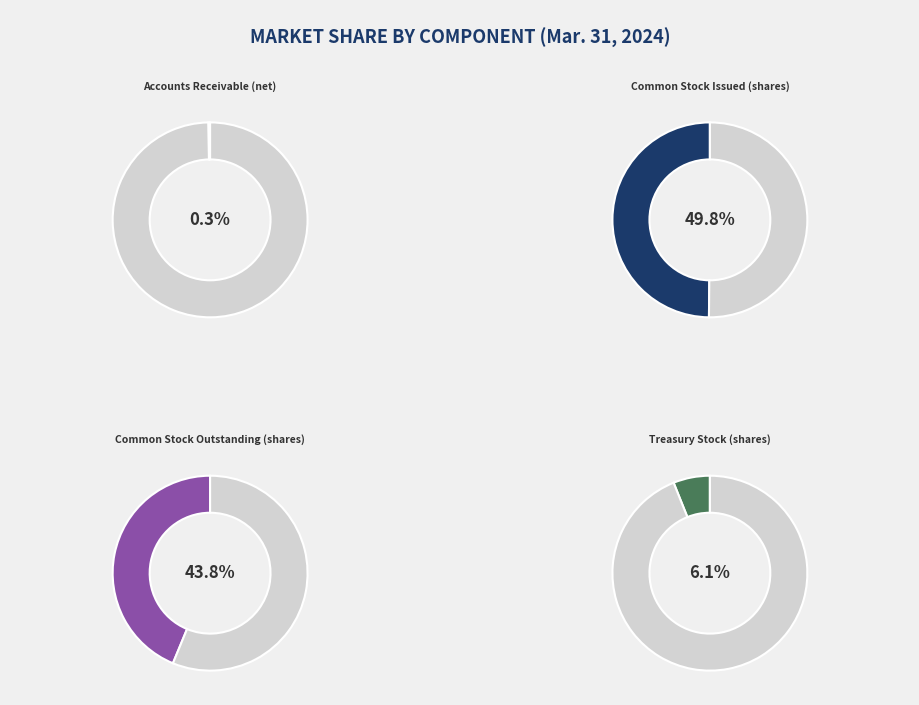

How many segments does this pie chart have?

4